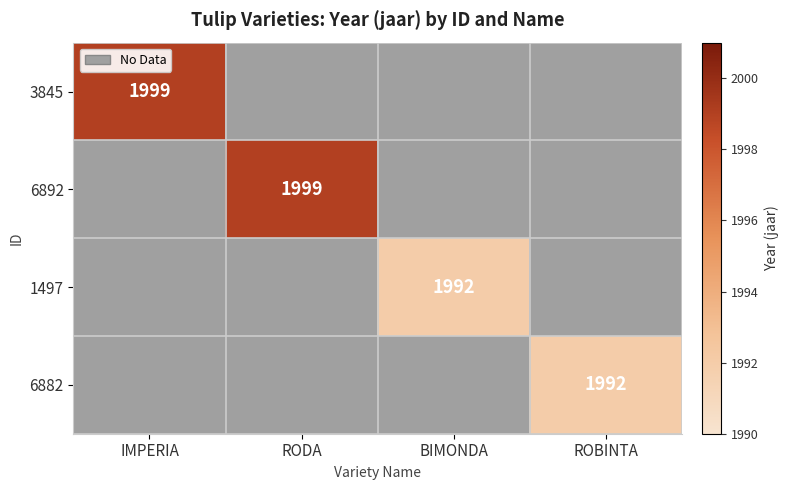

True or false: 3845 has a value of 3049 at IMPERIA.

False